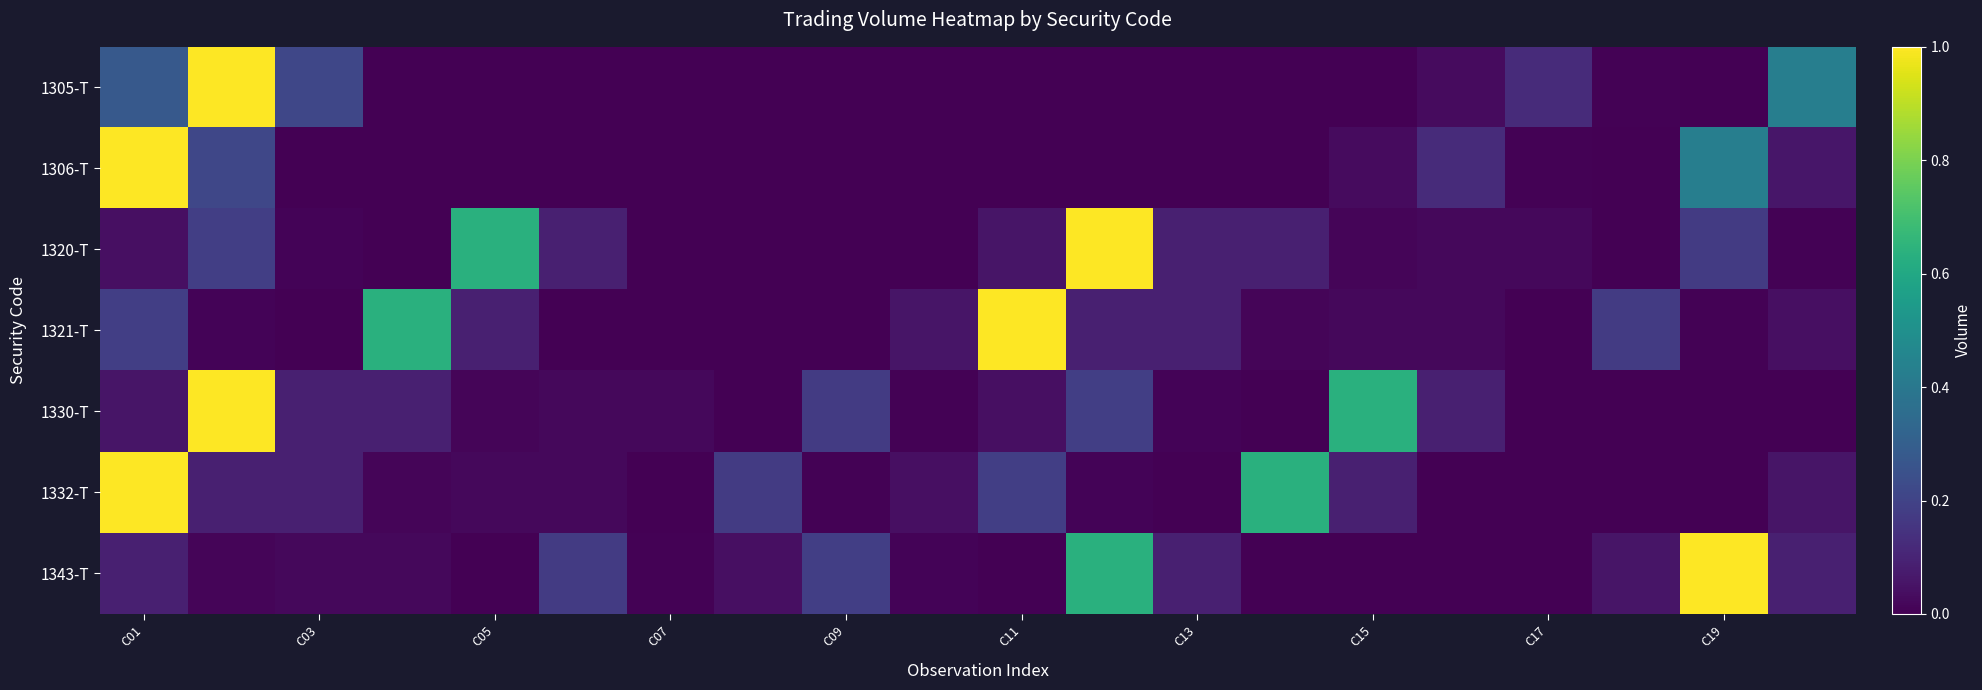

Reading left to right, what are all the values shown in this chart?

1305-T: 0.3	1.0	0.2	0.0	0.0	0.0	0.0	0.0	0.0	0.0	0.0	0.0	0.0	0.0	0.0	0.0	0.1	0.0	0.0	0.4
1306-T: 1.0	0.2	0.0	0.0	0.0	0.0	0.0	0.0	0.0	0.0	0.0	0.0	0.0	0.0	0.0	0.1	0.0	0.0	0.4	0.1
1320-T: 0.0	0.2	0.0	0.0	0.6	0.1	0.0	0.0	0.0	0.0	0.1	1.0	0.1	0.1	0.0	0.0	0.0	0.0	0.2	0.0
1321-T: 0.2	0.0	0.0	0.6	0.1	0.0	0.0	0.0	0.0	0.1	1.0	0.1	0.1	0.0	0.0	0.0	0.0	0.2	0.0	0.0
1330-T: 0.1	1.0	0.1	0.1	0.0	0.0	0.0	0.0	0.2	0.0	0.0	0.2	0.0	0.0	0.6	0.1	0.0	0.0	0.0	0.0
1332-T: 1.0	0.1	0.1	0.0	0.0	0.0	0.0	0.2	0.0	0.0	0.2	0.0	0.0	0.6	0.1	0.0	0.0	0.0	0.0	0.1
1343-T: 0.1	0.0	0.0	0.0	0.0	0.2	0.0	0.0	0.2	0.0	0.0	0.6	0.1	0.0	0.0	0.0	0.0	0.1	1.0	0.1